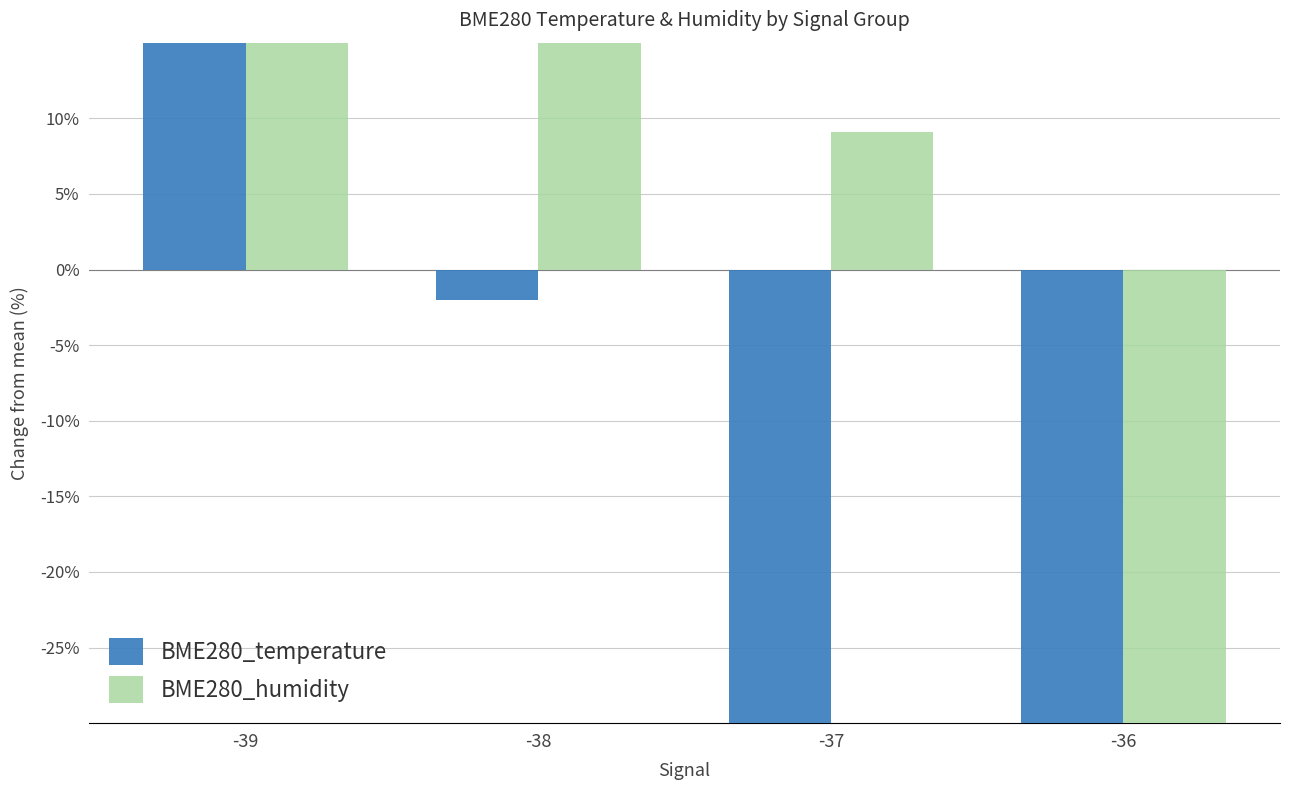

How many values in BME280_humidity are below zero?

1